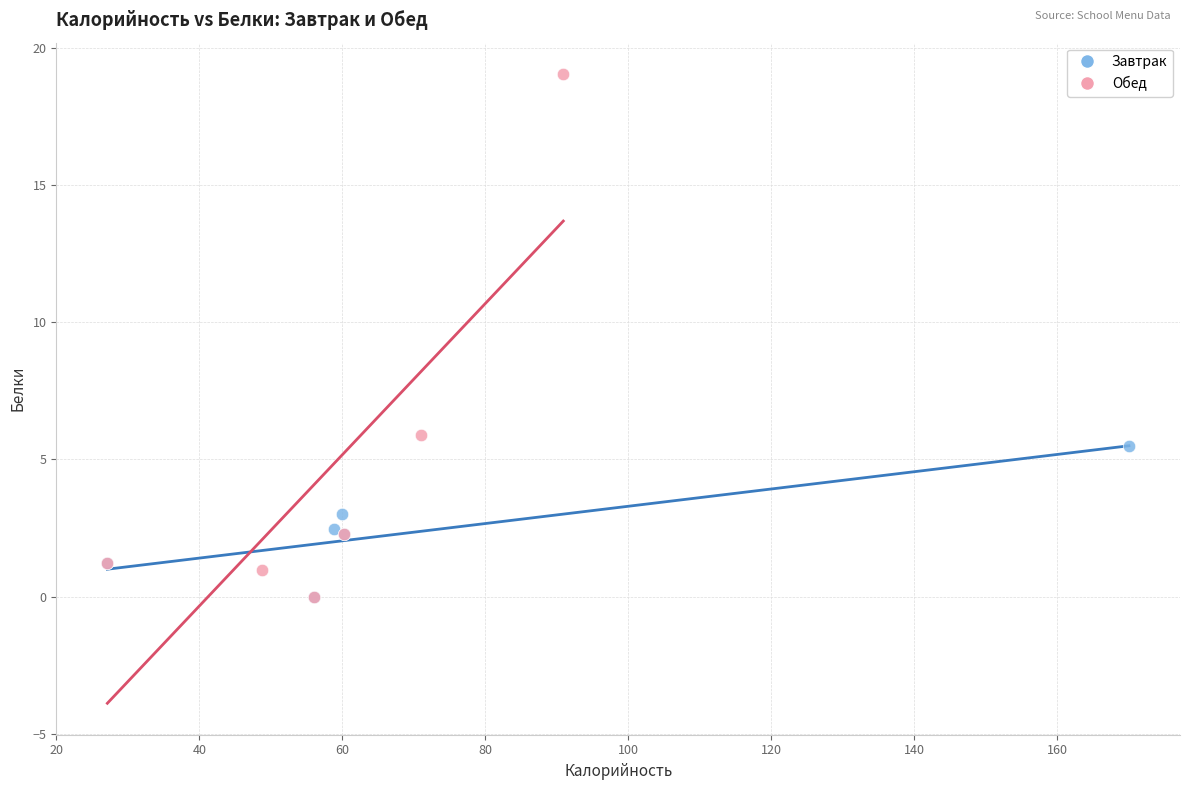

Which series has the widest spread of Y values?

Обед